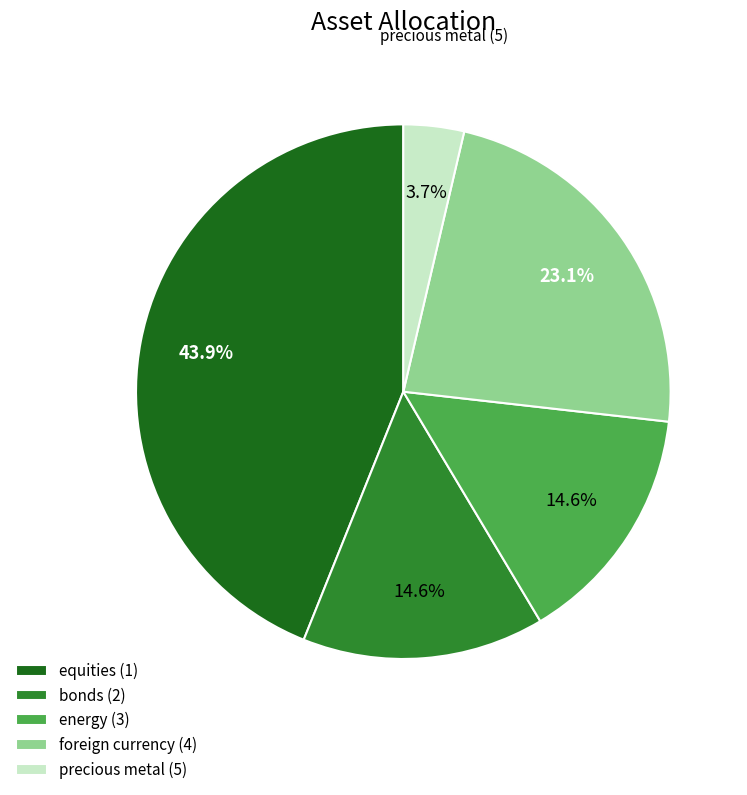

Is it true that precious metal (5) is 4% of the pie?

True